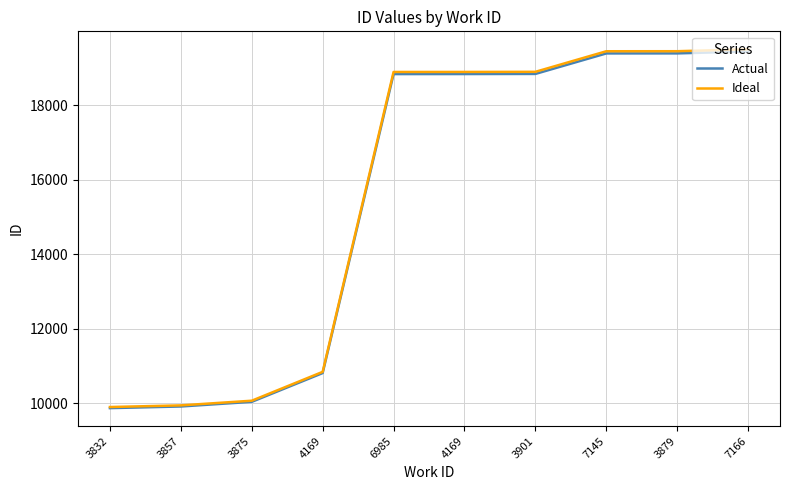

What is the minimum value shown in the chart?

9863.0